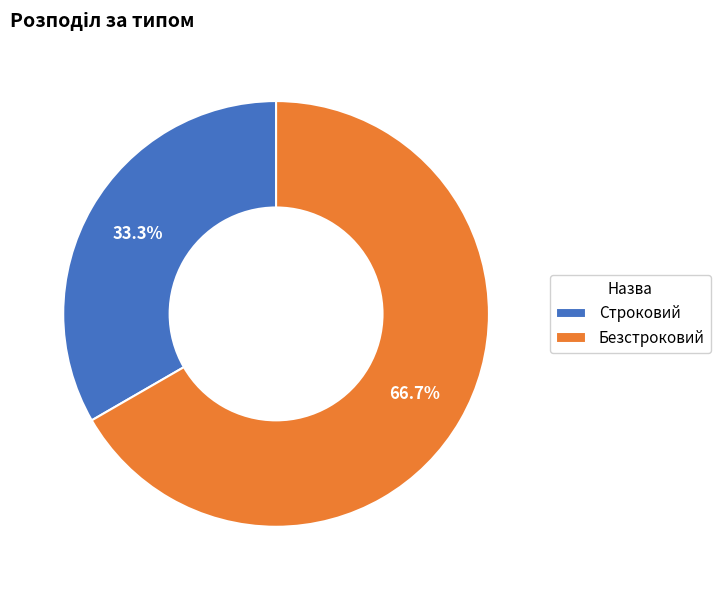

To the nearest percent, what is the average slice percentage?

50%